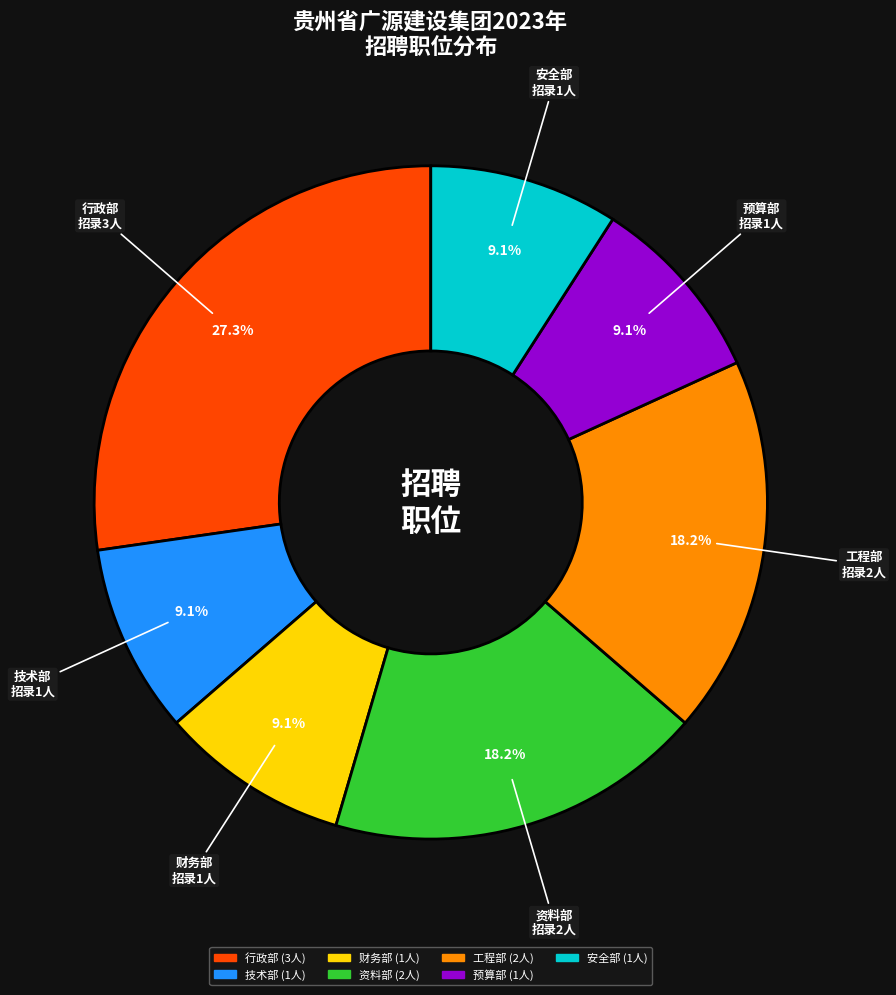

Is there a majority slice in this chart?

No